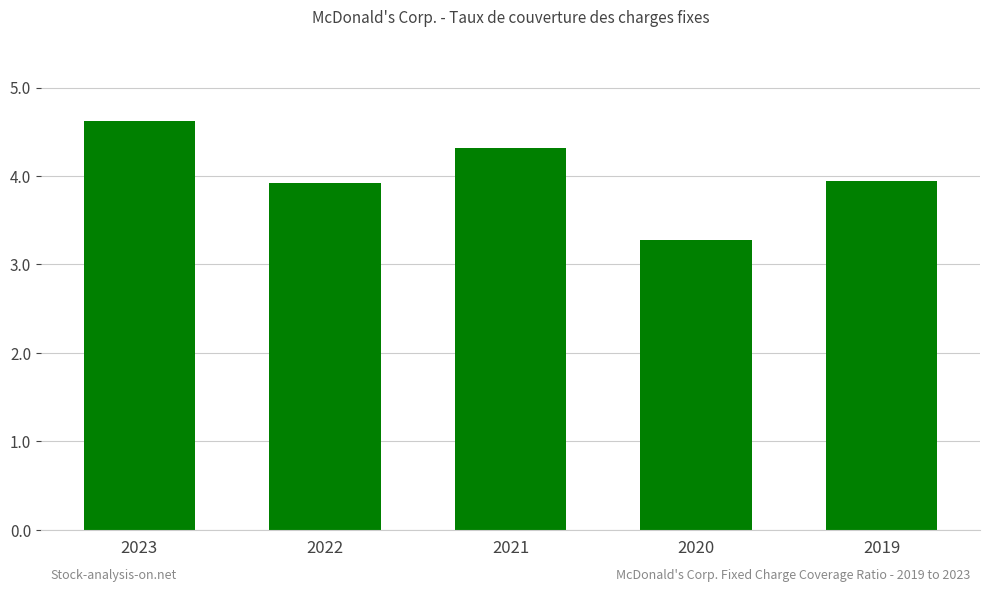

What is the ratio of the value at 2019 to the value at 2023?

0.9